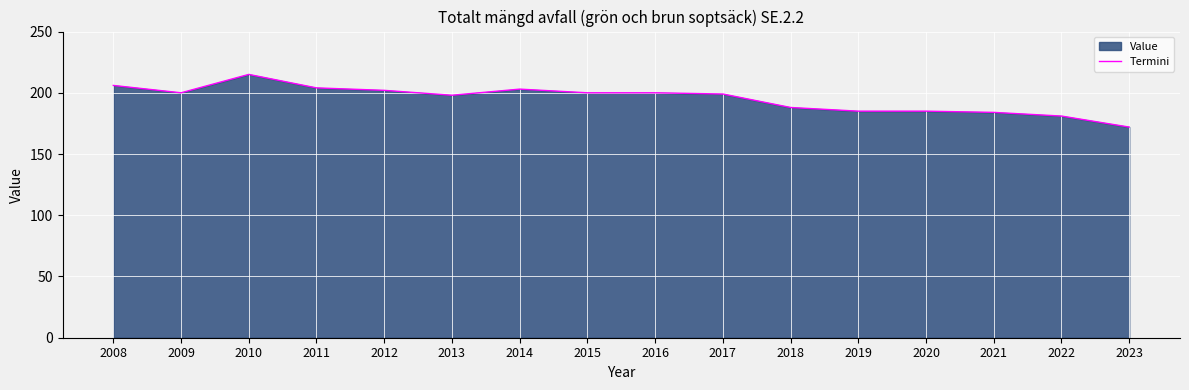

Which label corresponds to the smallest value in the chart?

2023